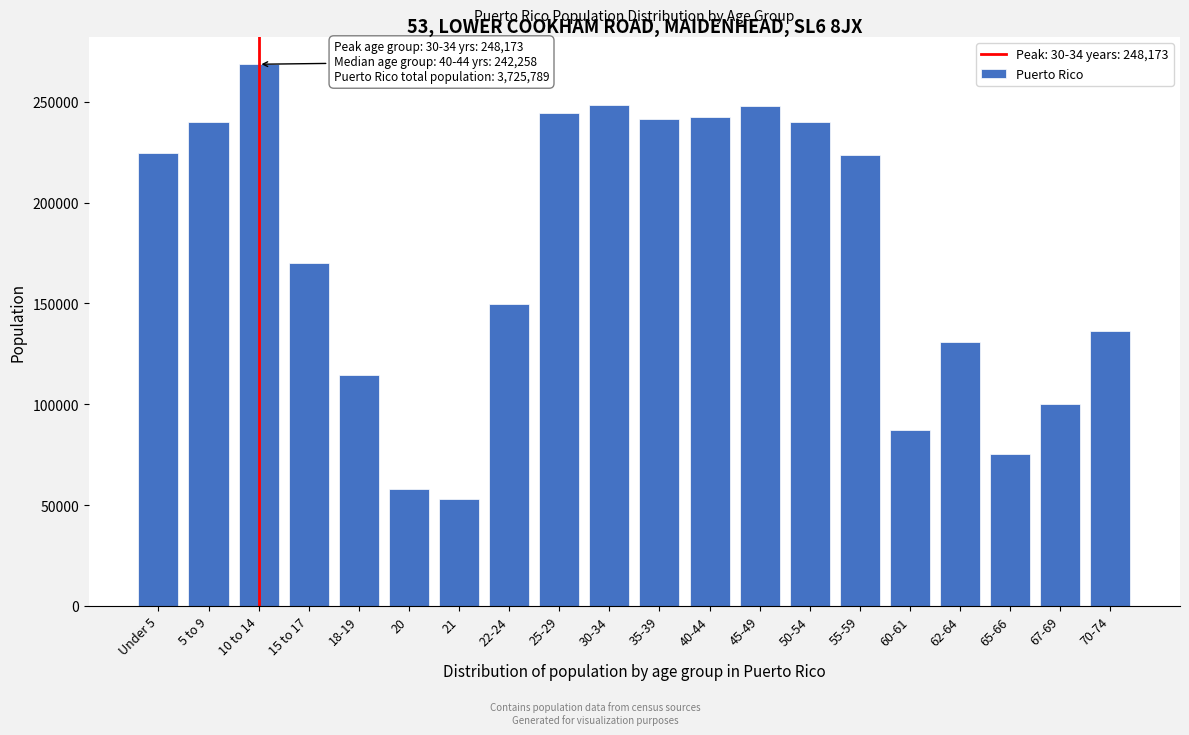

What is the label of the 13th bar from the left?

45-49